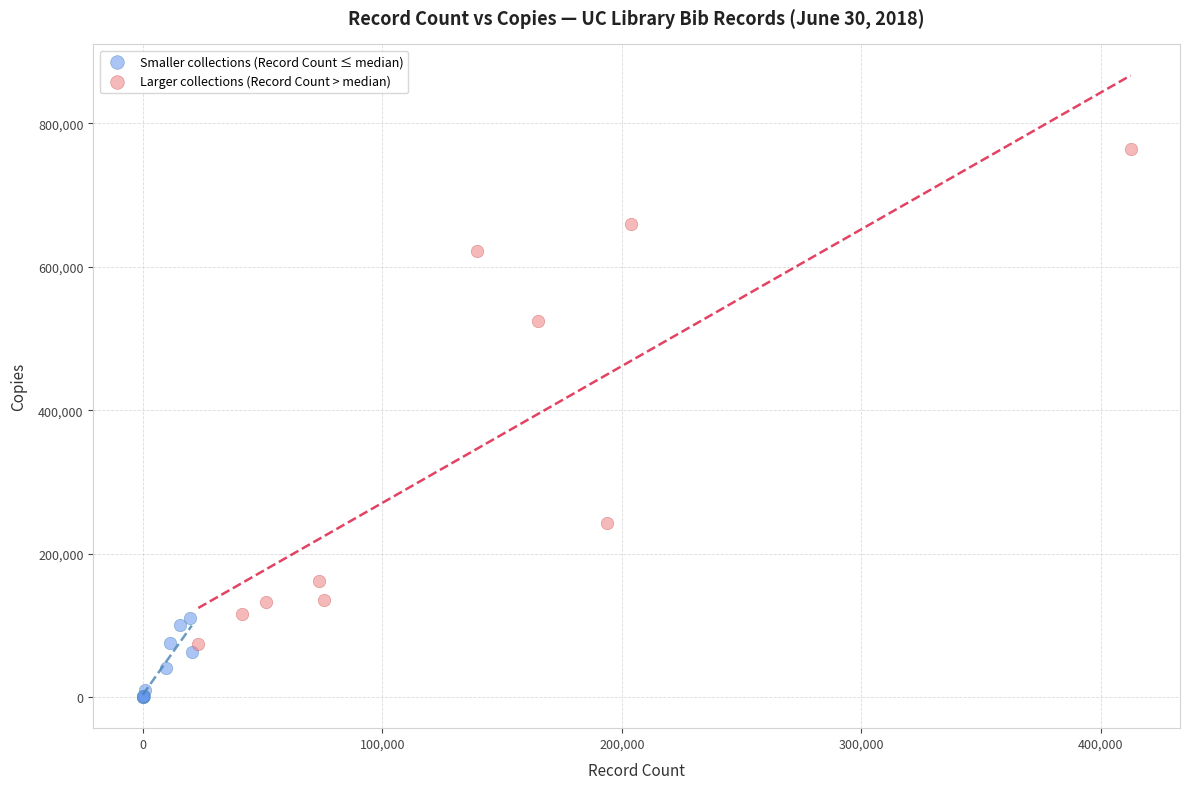

Which series has the largest Y range (max minus min)?

Larger collections (Record Count > median)